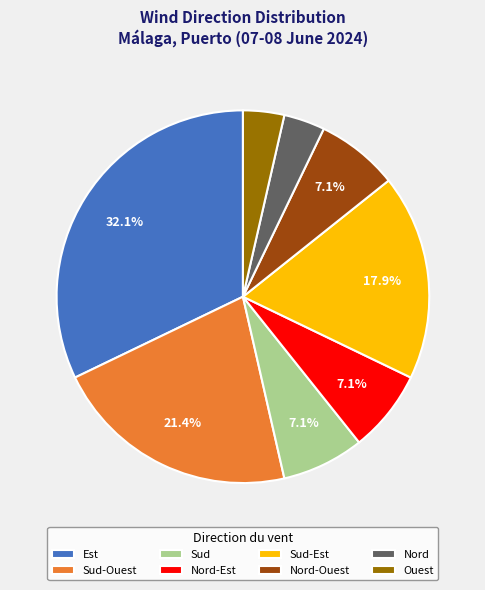

What percentage is the Est slice, to the nearest percent?

32%